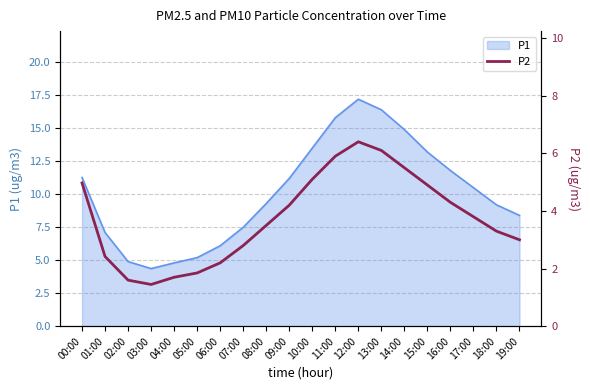

How many categories are shown in the chart?

20